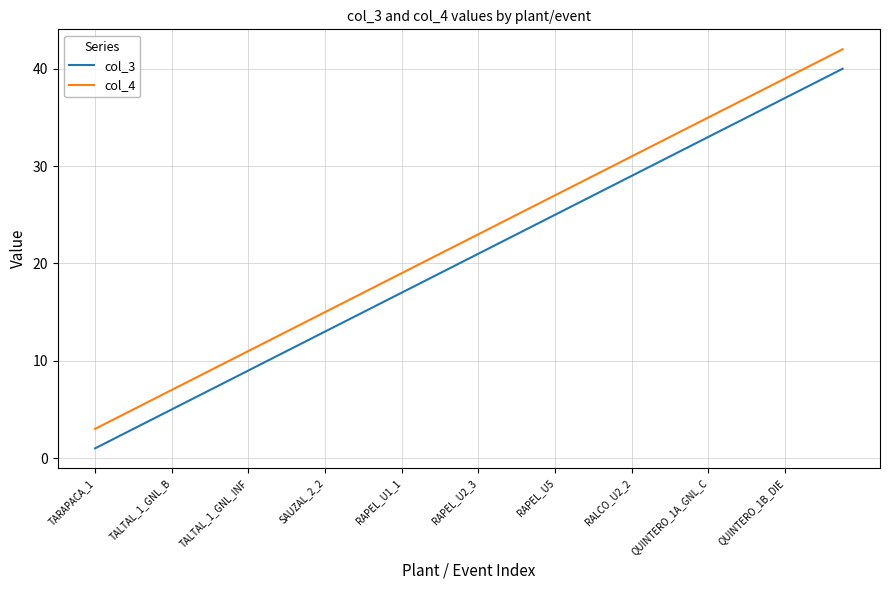

True or false: col_4 and col_3 cross at least once.

False